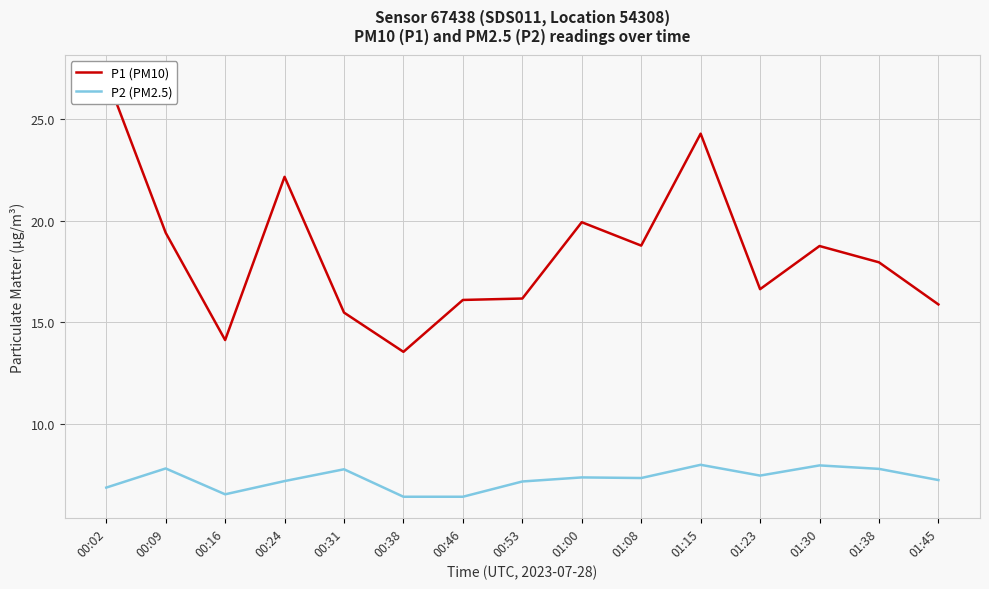

What is the approximate value of P1 (PM10) at 01:00?

19.9